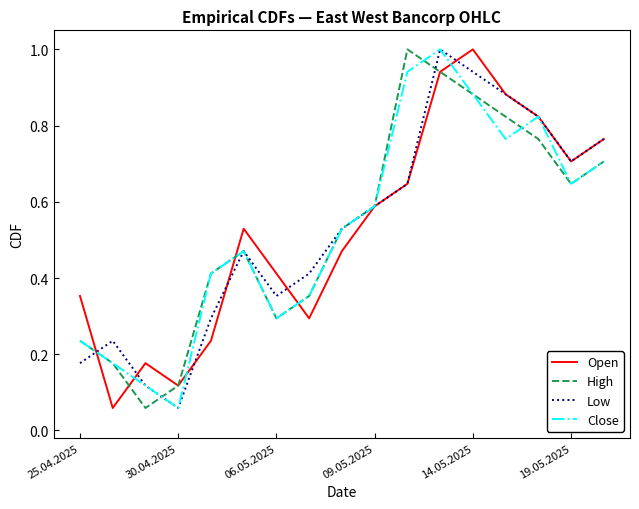

What is the maximum value shown in the chart?

1.0